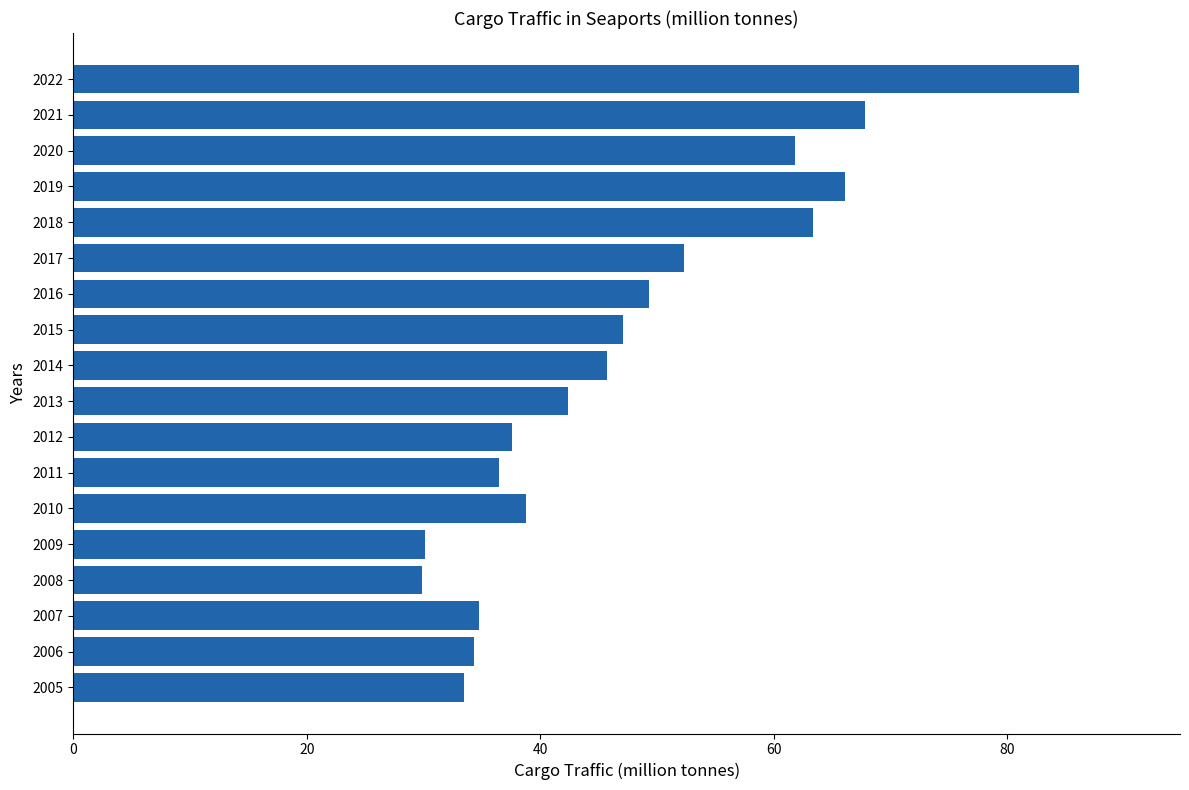

The value at 2021 is 67.8. True or false?

True